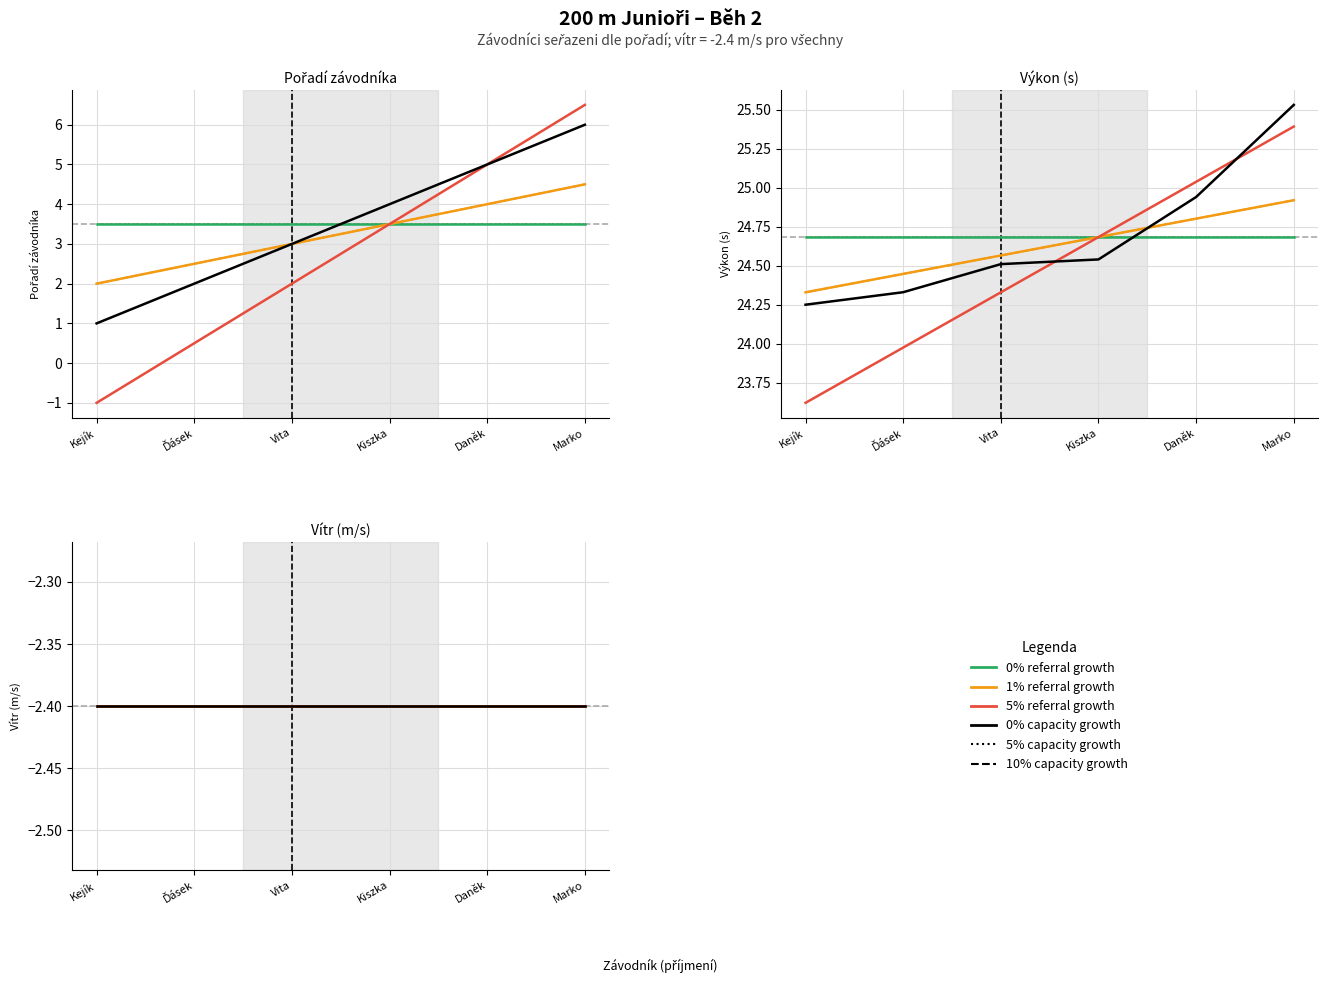

What position from the right is Kejík?

6